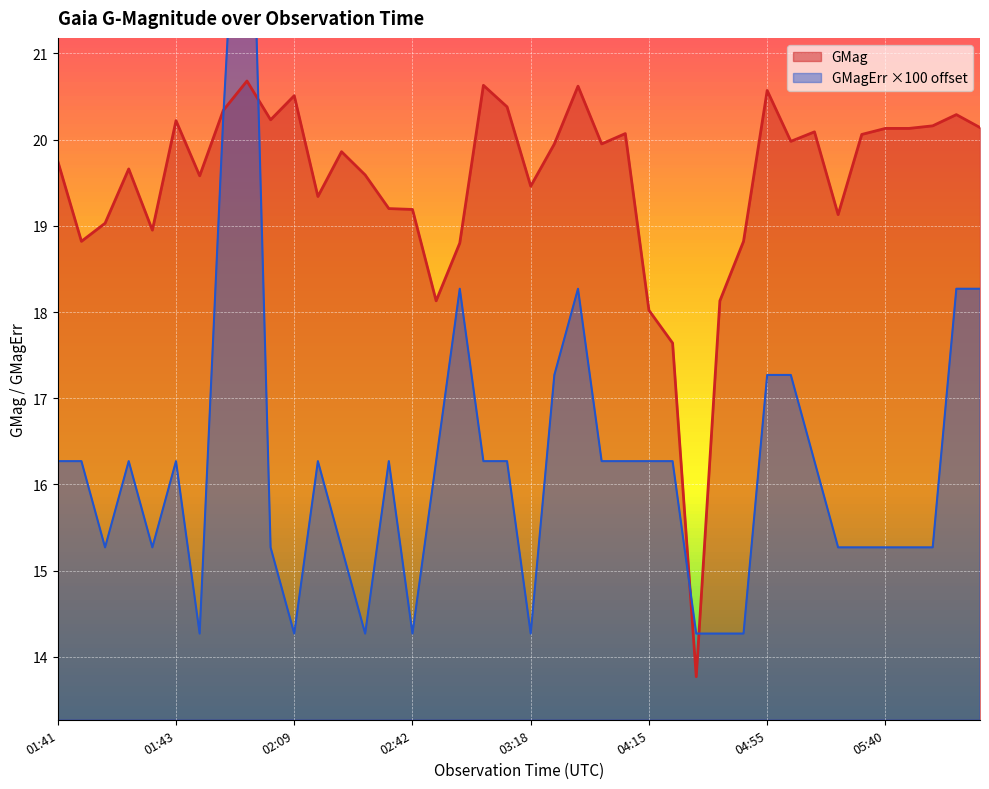

In GMag, how many points are lower than both neighbors (excluding endpoints)?

11